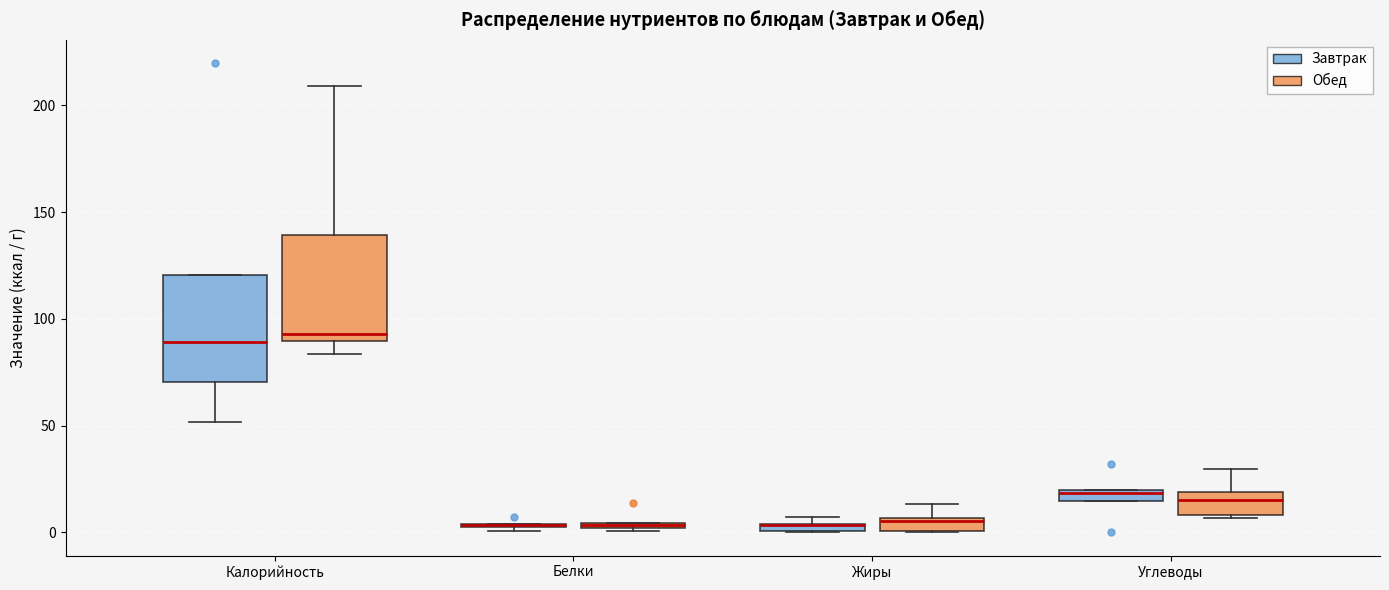

Where is the upper edge of the box for Жиры (Завтрак) on the y-axis? The values are not printed on the chart, so give them approximately, as read against the axis.

5